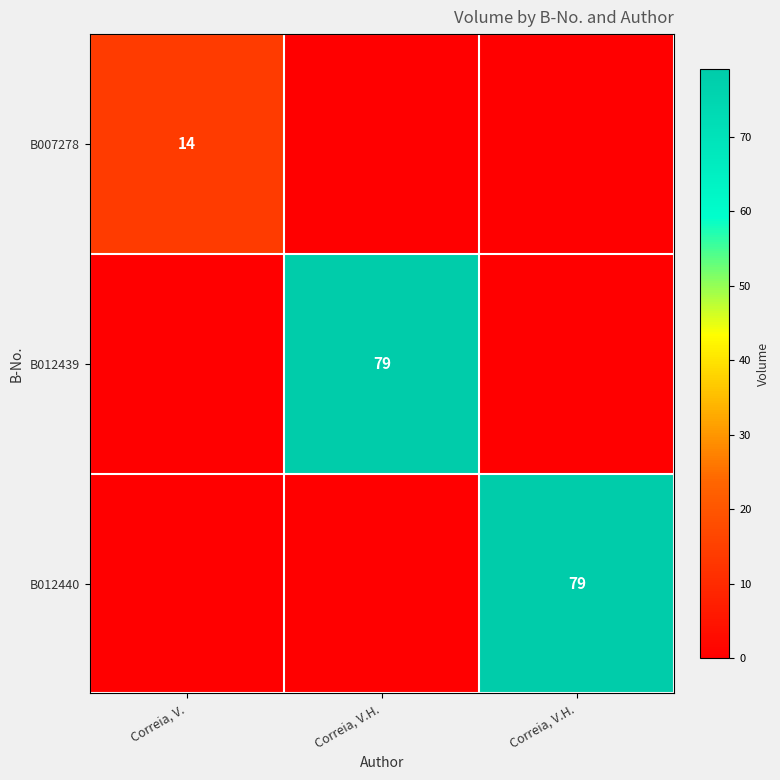

The value of B012440 at Correia, V. is 0. True or false?

True